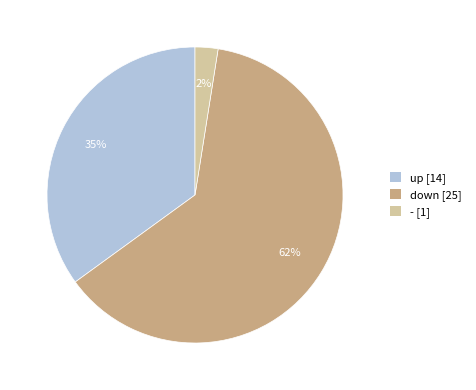

To the nearest percent, what is the average slice percentage?

33%